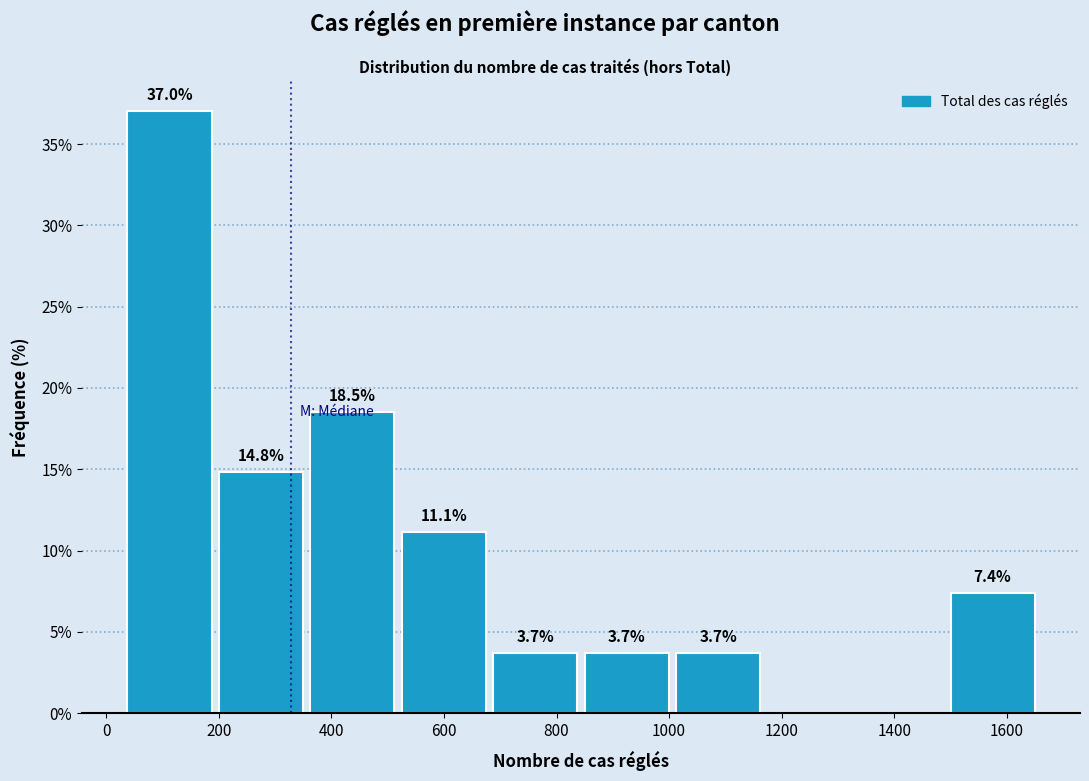

Which range on the x-axis has the tallest bar?

40 to 200